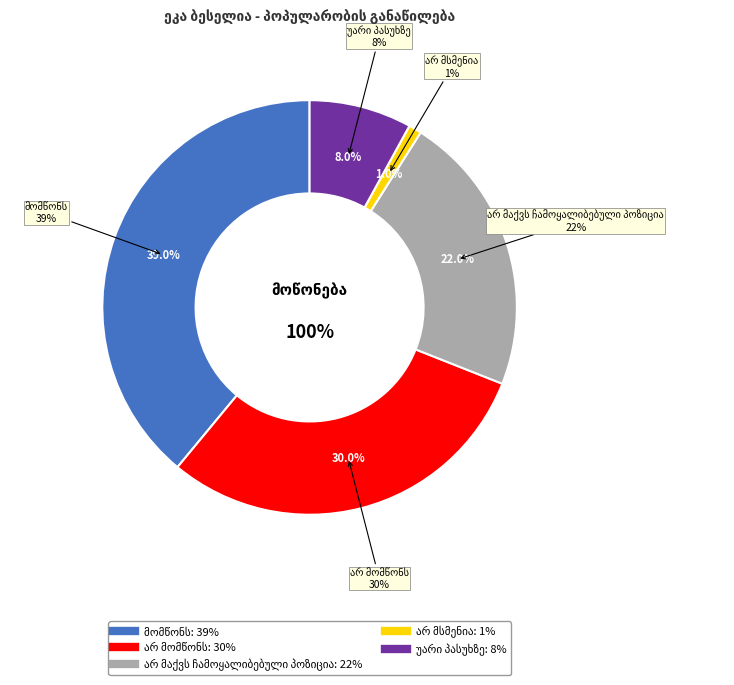

Rank the categories by value from highest to lowest.

მომწონს, არ მომწონს, არ მაქვს ჩამოყალიბებული პოზიცია, უარი პასუხზე, არ მსმენია